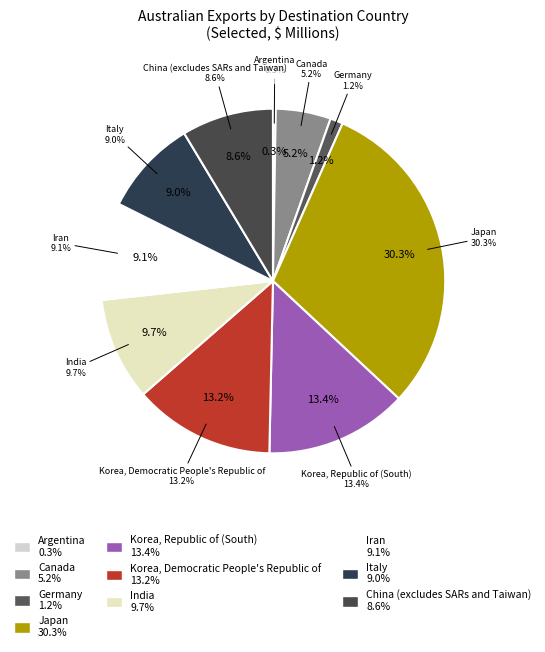

Rank the categories by value from highest to lowest.

Japan, Korea, Republic of (South), Korea, Democratic People's Republic of, India, Iran, Italy, China (excludes SARs and Taiwan), Canada, Germany, Argentina